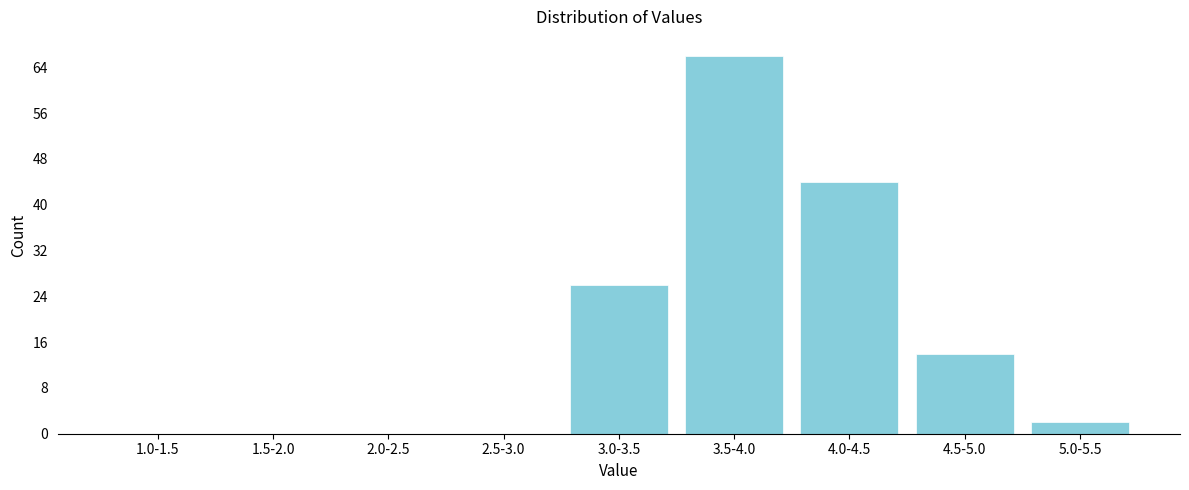

Reading left to right, list all the values displayed in this chart.

1.0-1.5=0	1.5-2.0=0	2.0-2.5=0	2.5-3.0=0	3.0-3.5=26	3.5-4.0=66	4.0-4.5=44	4.5-5.0=14	5.0-5.5=2